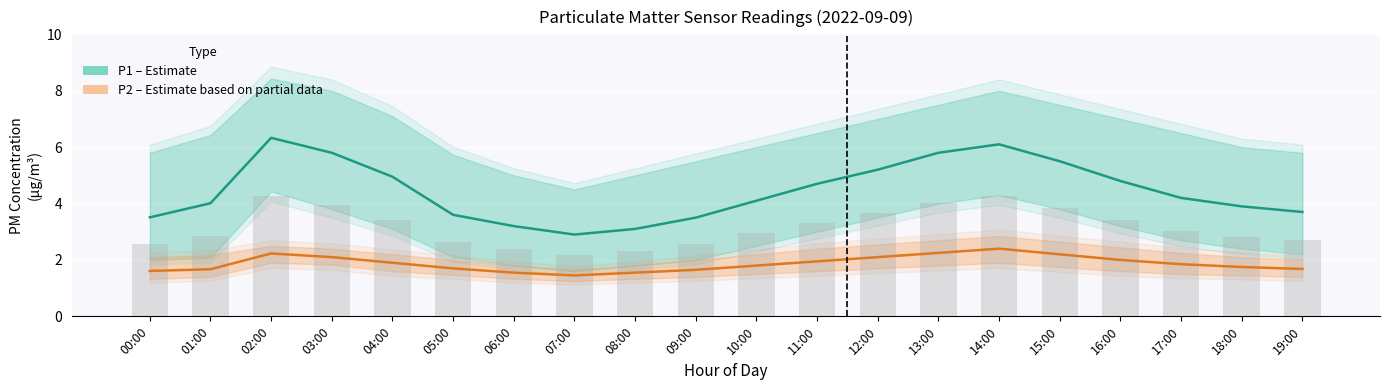

What is the difference between the second highest and minimum values in the P2 (Partial data) series?

0.8